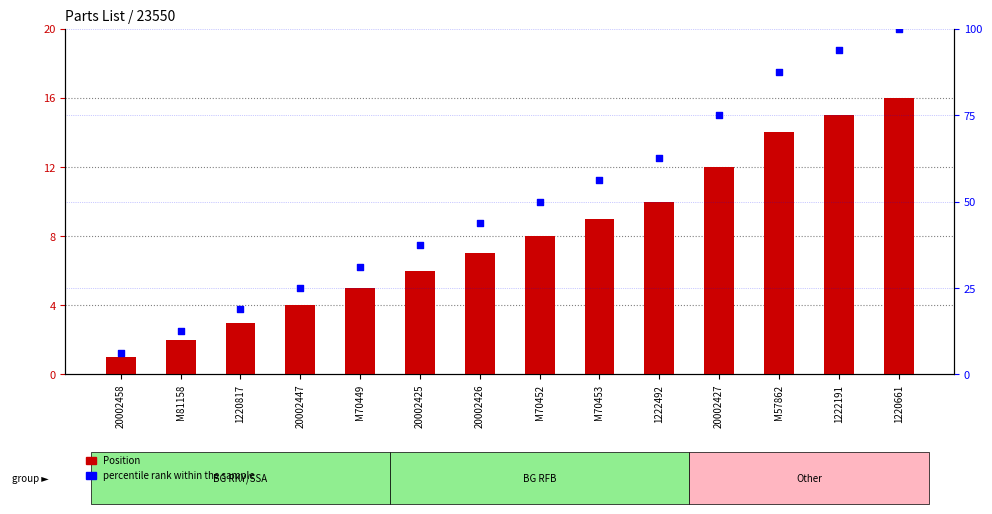

What is the total value across all series at 1220661?

116.0